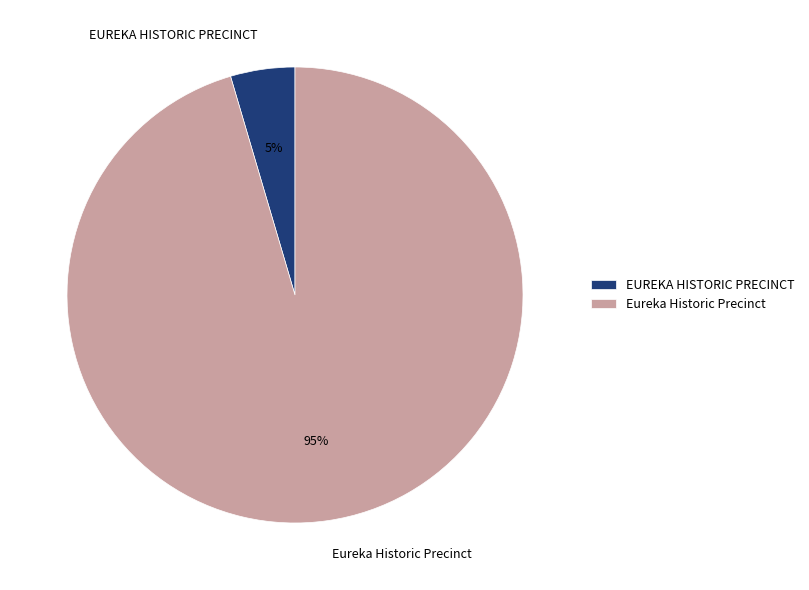

Which slice is the largest?

Eureka Historic Precinct